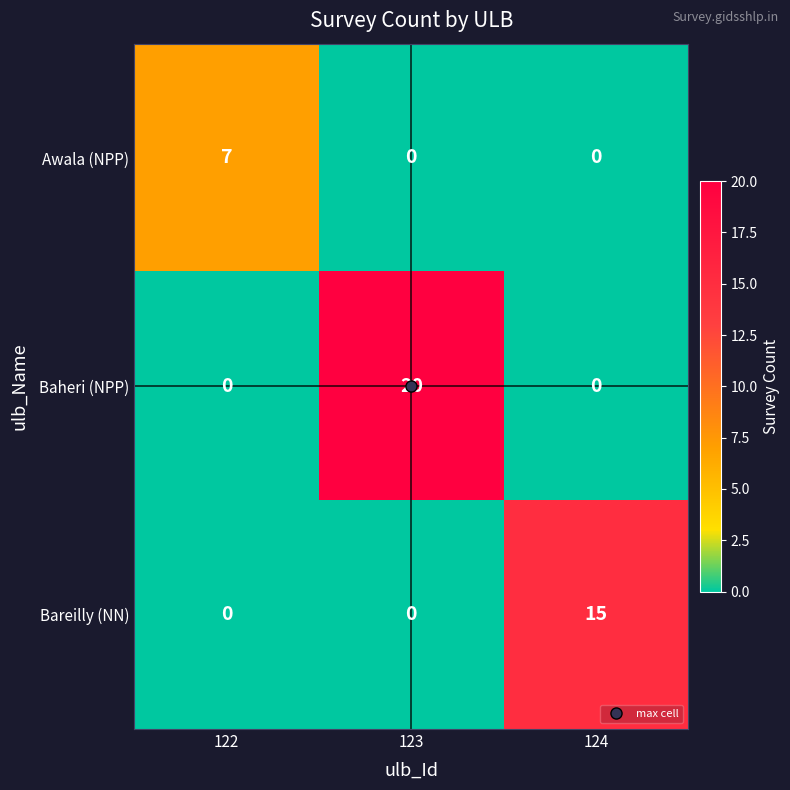

What is the maximum value for Baheri (NPP)?

20